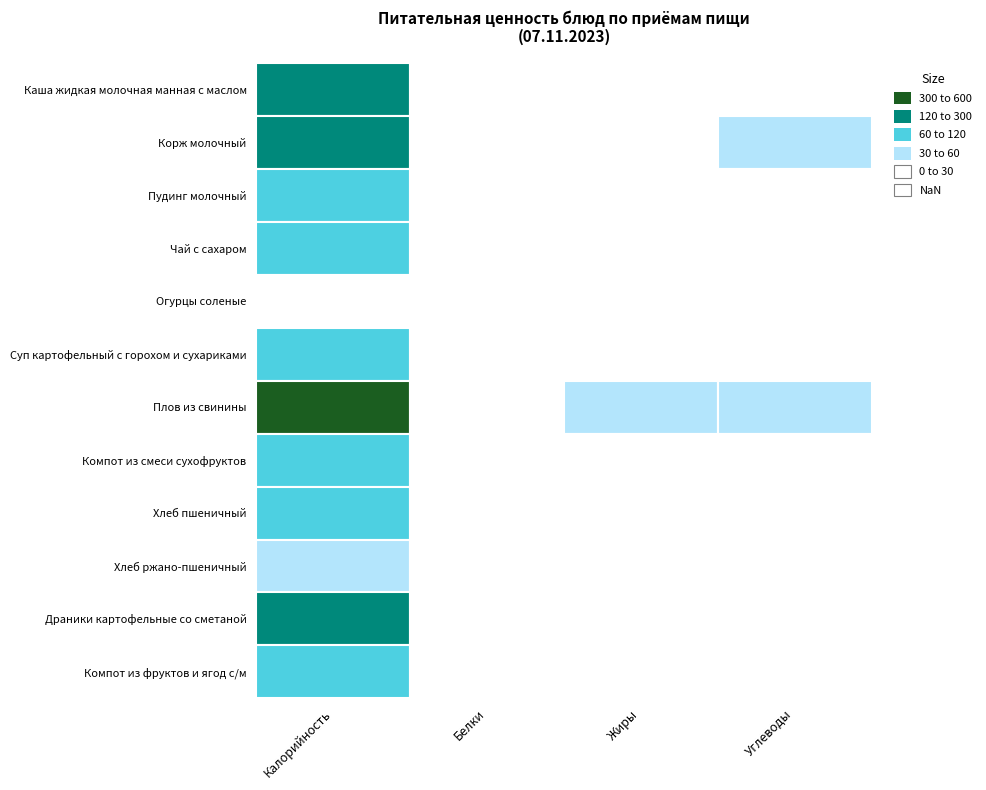

Where does the Каша жидкая молочная манная с маслом series first go above 23?

Калорийность